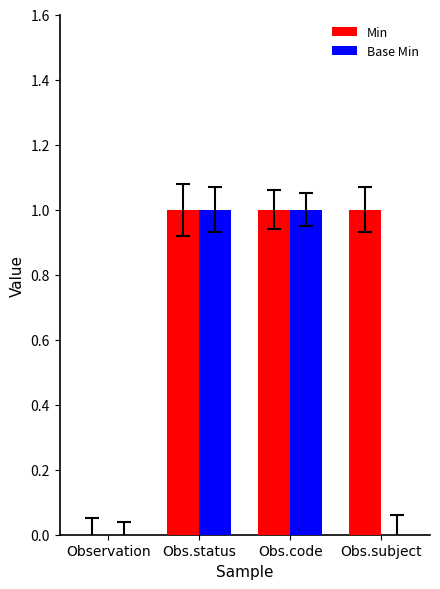

How many groups of bars are there?

4